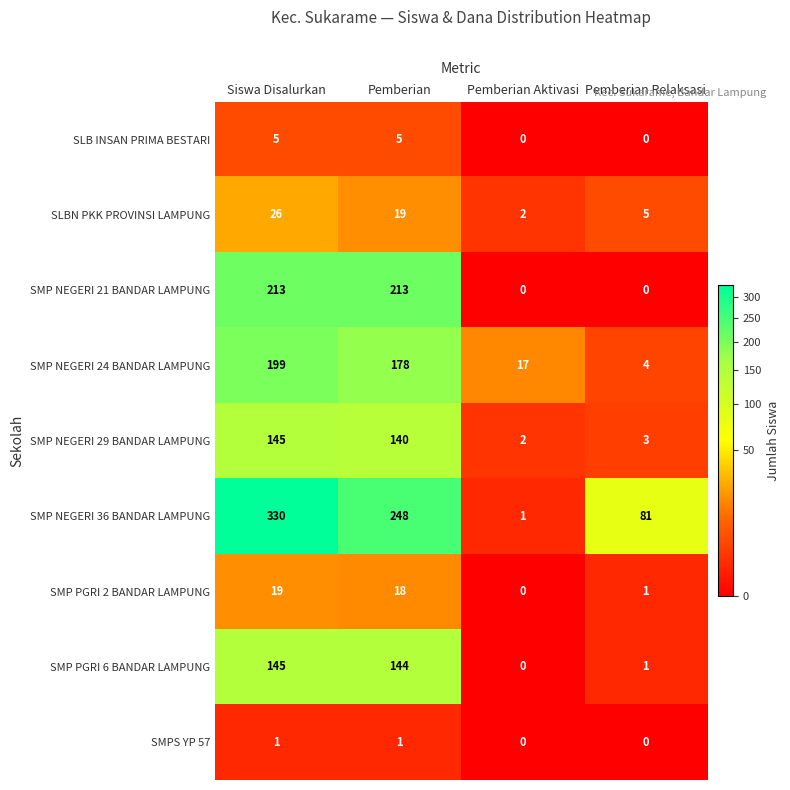

Which series has the largest range (max minus min)?

SMP NEGERI 36 BANDAR LAMPUNG